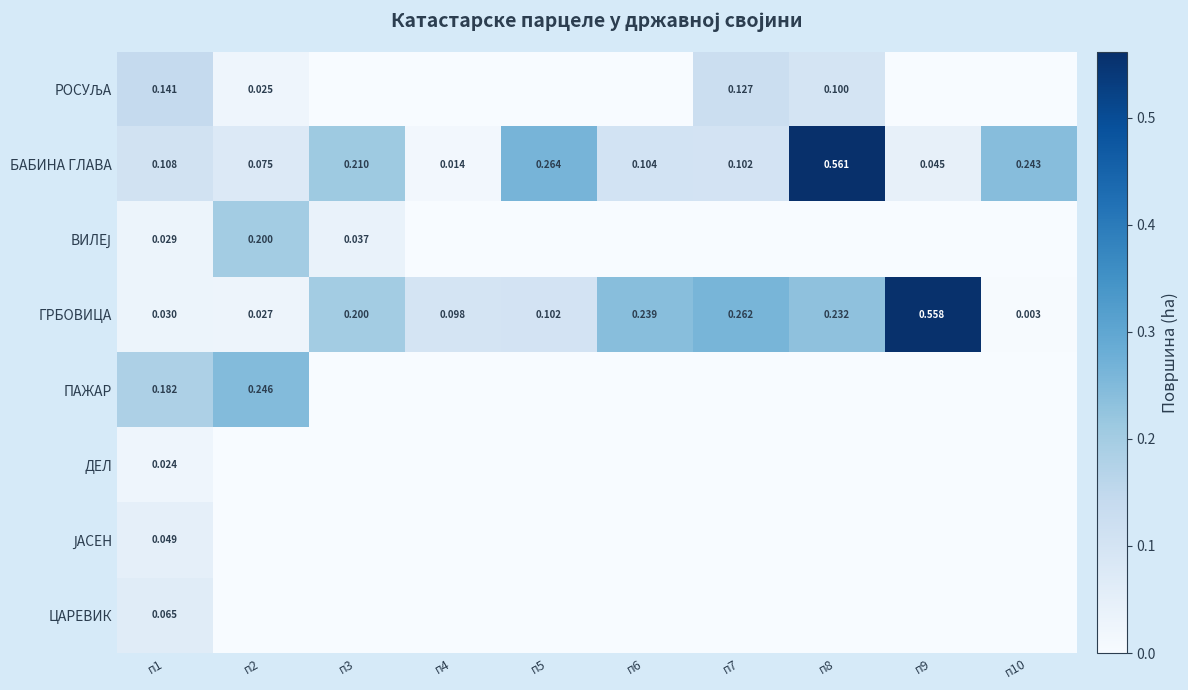

Is the value of БАБИНА ГЛАВА at п5 greater than the value of РОСУЉА at п2?

Yes